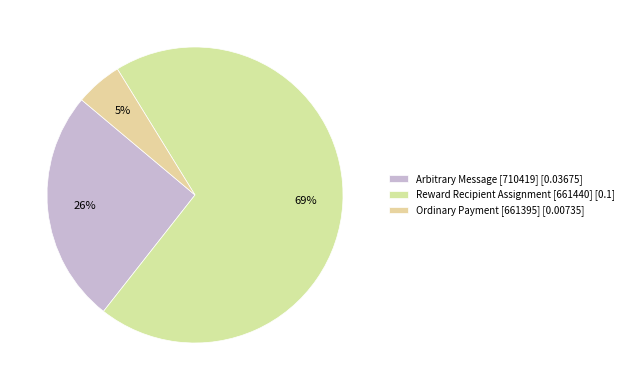

How many segments does this pie chart have?

3